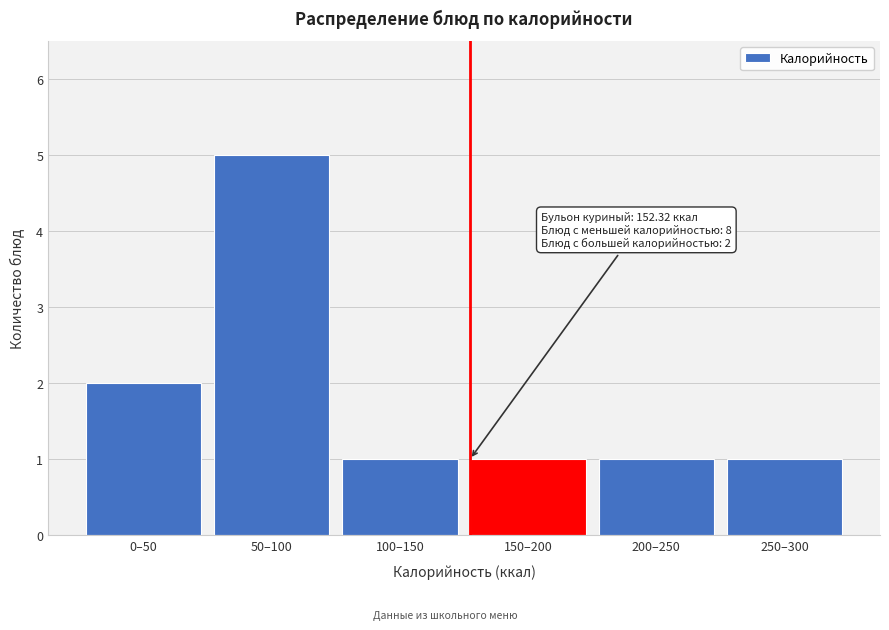

Reading left to right, what are all the values shown in this chart?

0–50=2	50–100=5	100–150=1	150–200=1	200–250=1	250–300=1